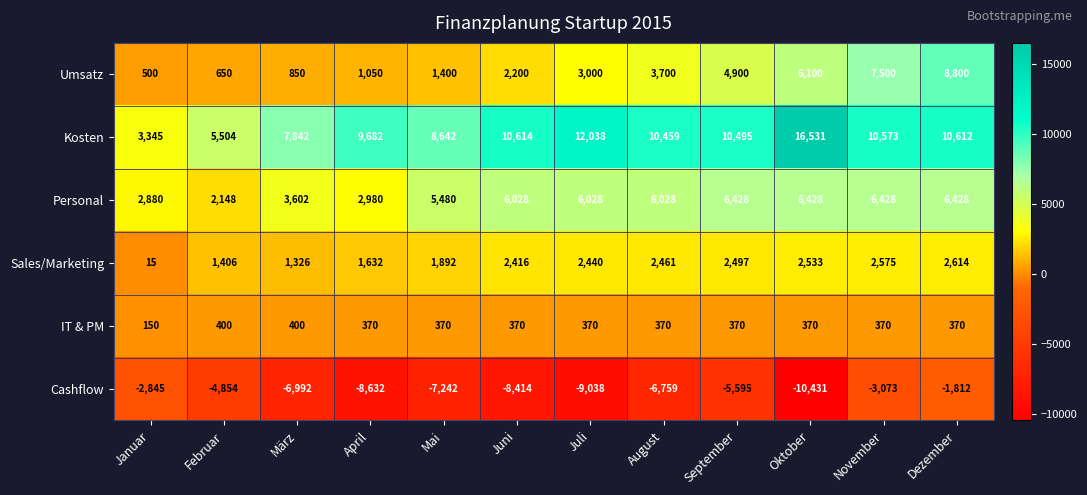

True or false: Personal has a value of 2390 at Mai.

False